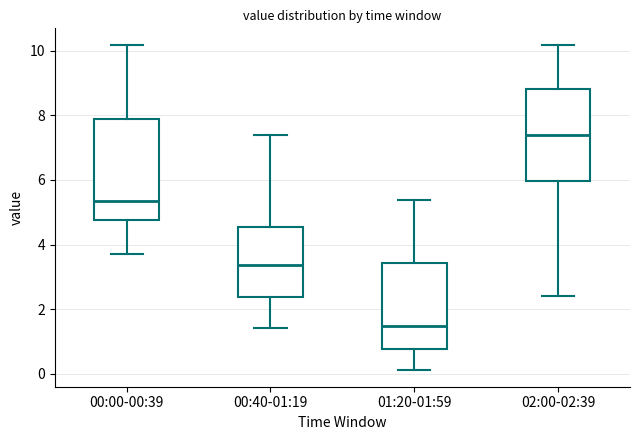

Comparing the boxes themselves (not the whiskers), which one is the tallest?

00:00-00:39